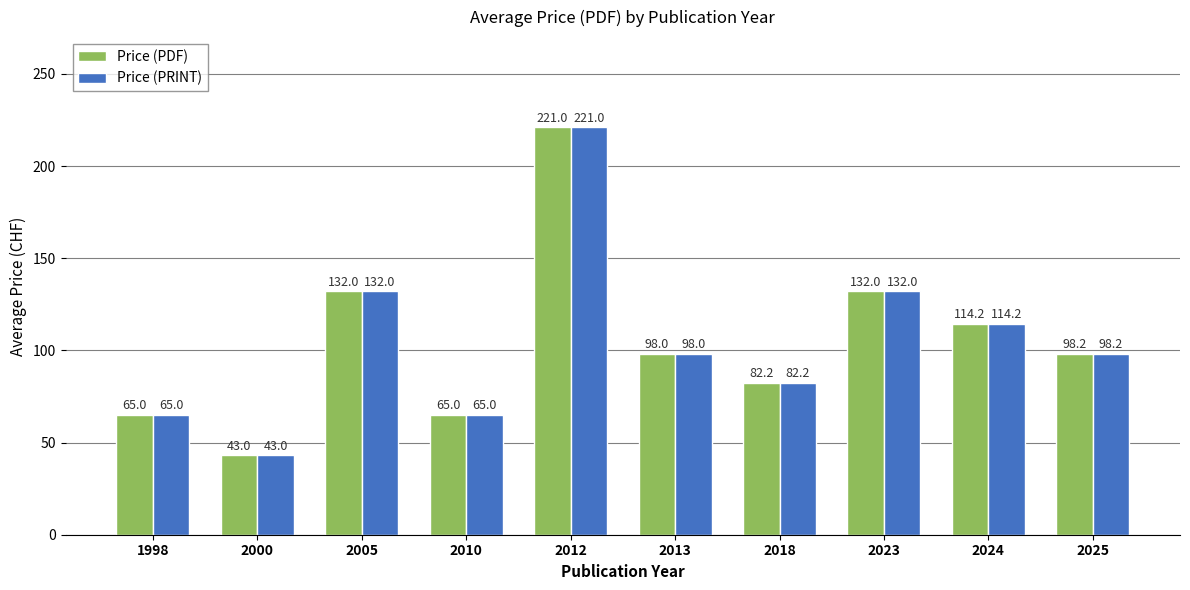

At which category does the chart reach its minimum across all series?

2000